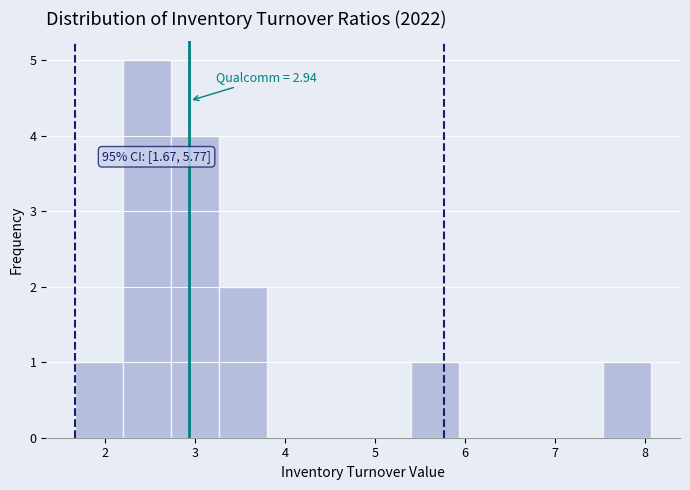

Which range on the x-axis has the tallest bar?

2.2 to 2.7